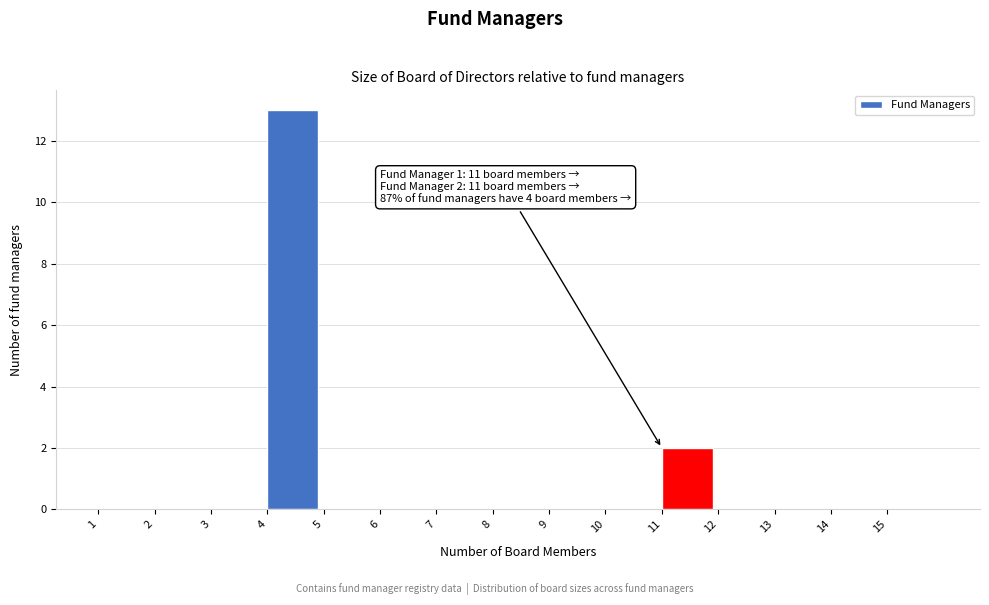

Over which range of the x-axis is the bar tallest?

4 to 5